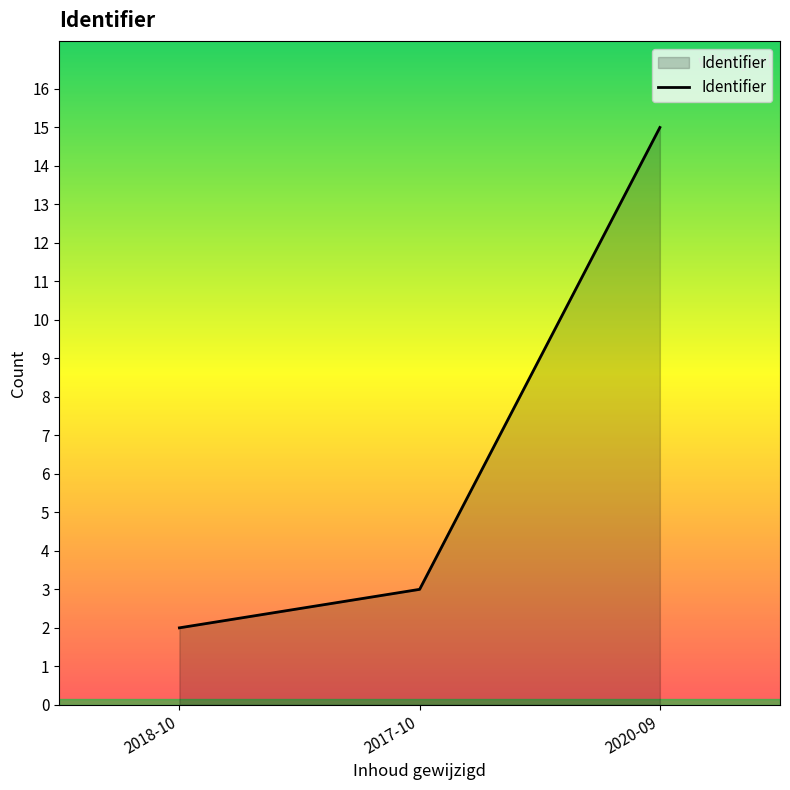

Does the chart display data point markers on the line(s)?

No